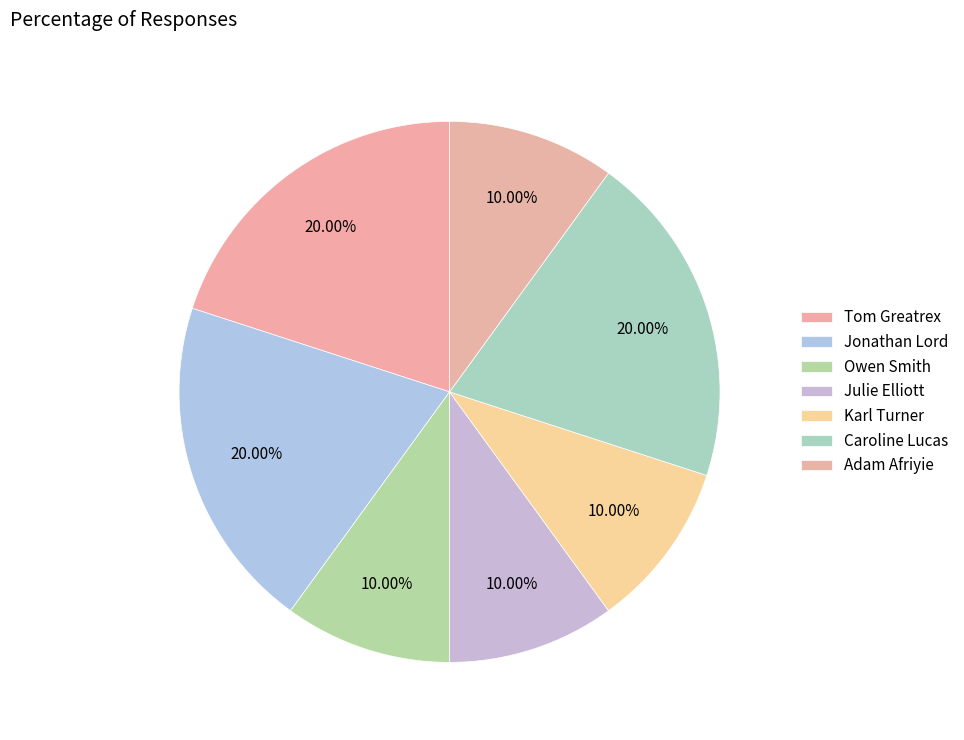

How many slices are in this pie chart?

7